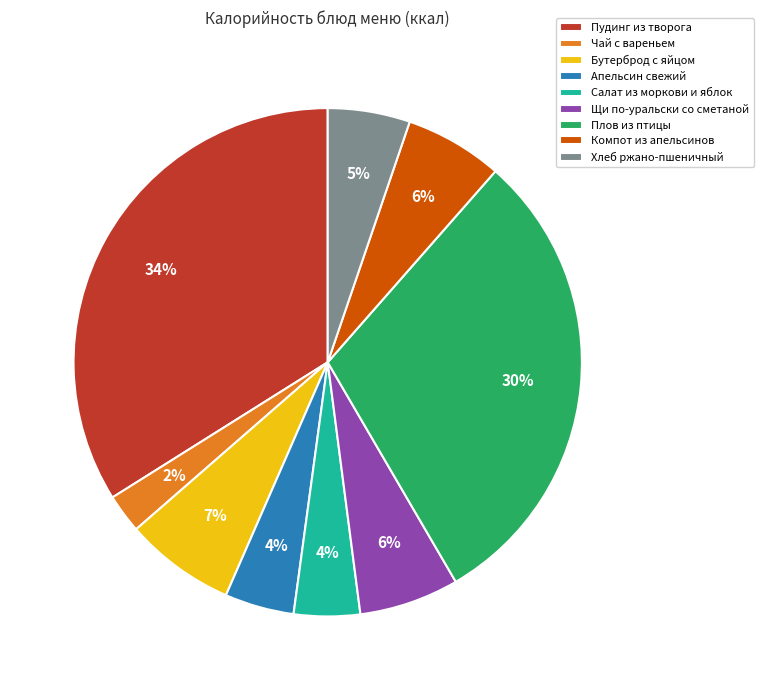

The Компот из апельсинов slice represents 1% of the pie. True or false?

False